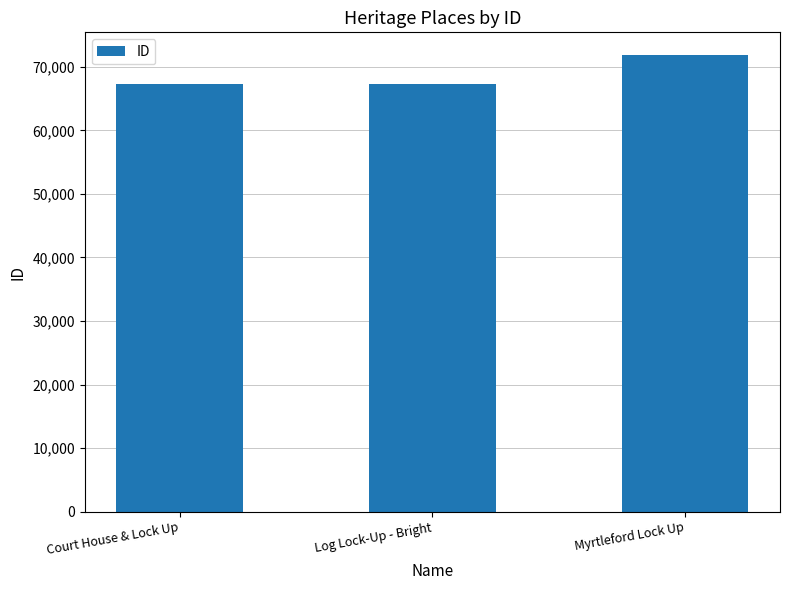

What position from the left is Court House & Lock Up?

1